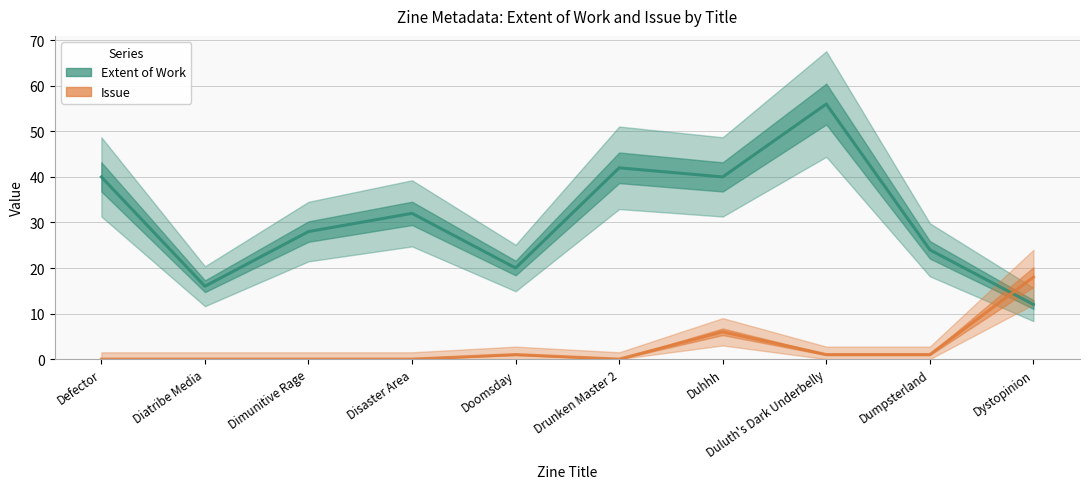

What is the label of the 4th point from the left?

Disaster Area